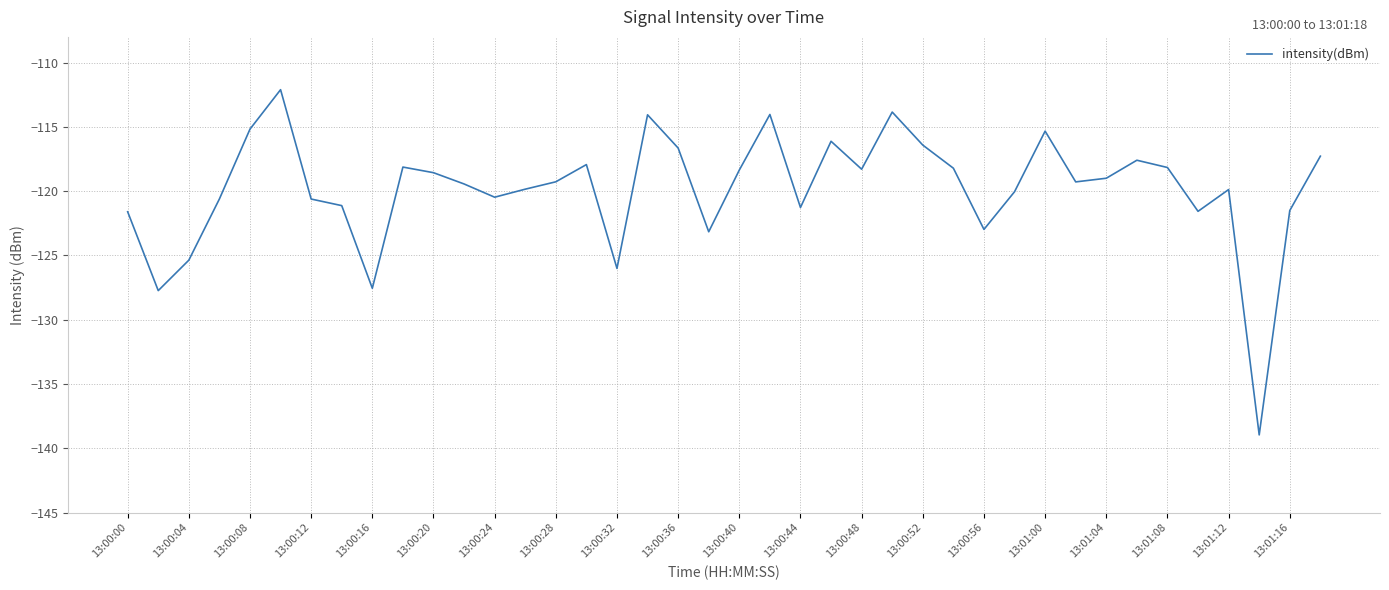

What is the smallest value displayed?

-139.0